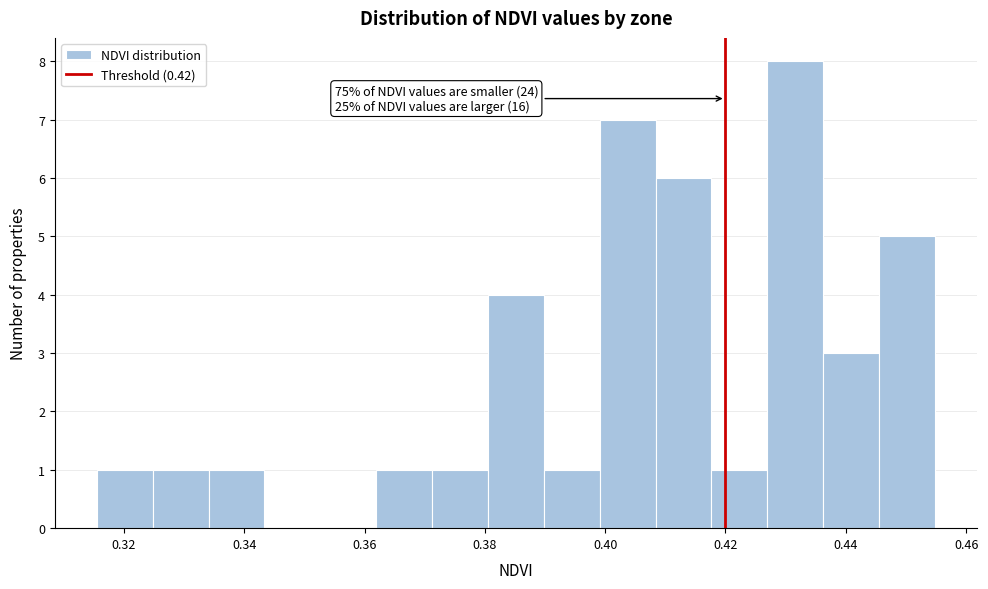

Which range on the x-axis has the tallest bar?

0.426 to 0.436